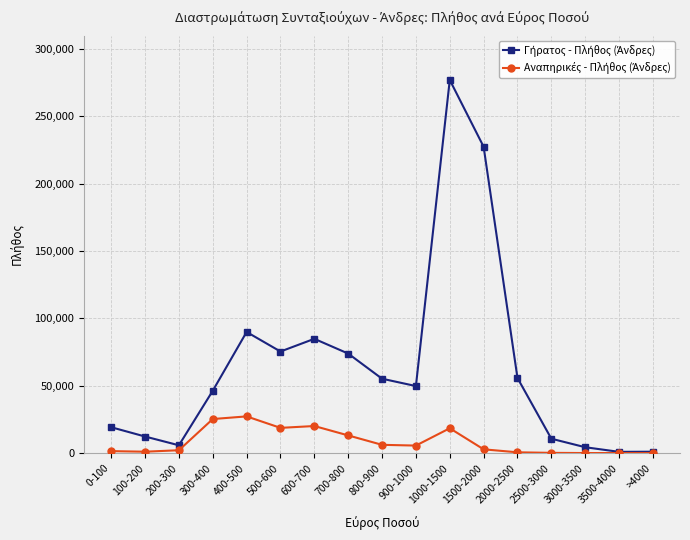

At how many categories does at least one series exceed 70177?

6